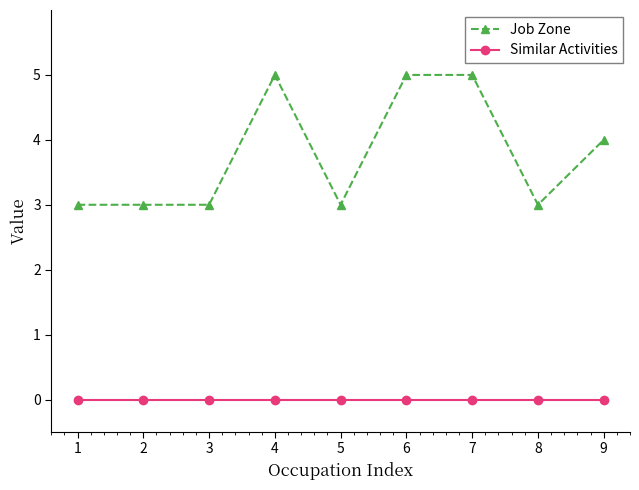

Which series has the widest spread of values?

Job Zone